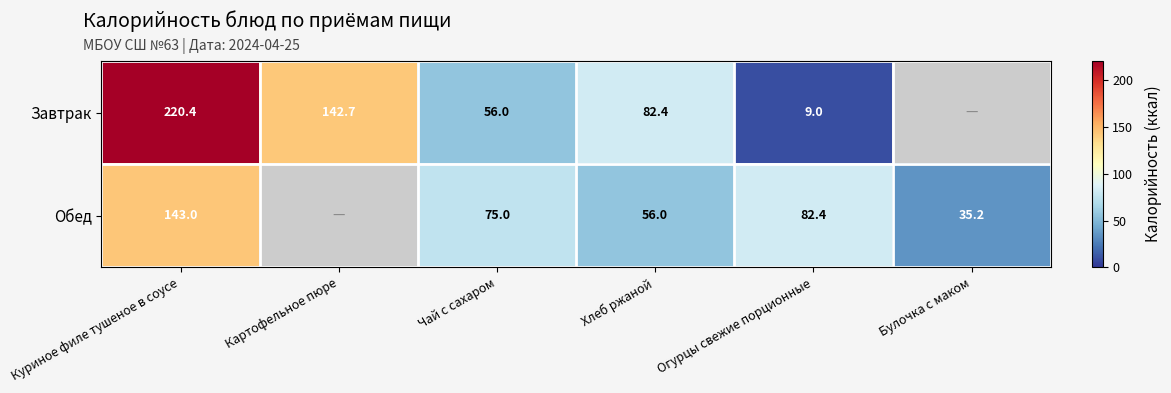

Rank the series at Куриное филе тушеное в соусе from lowest to highest value.

Обед, Завтрак